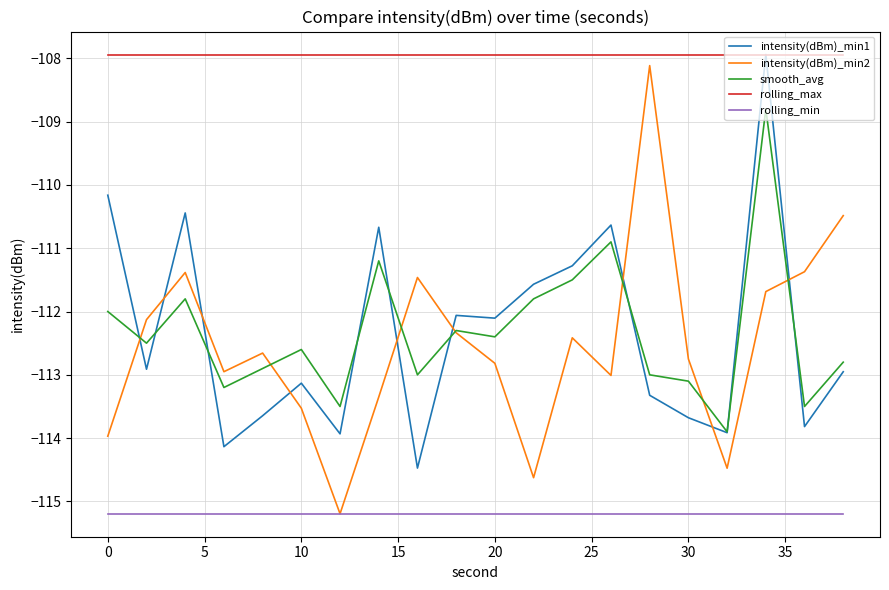

True or false: rolling_max and rolling_min cross at least once.

False